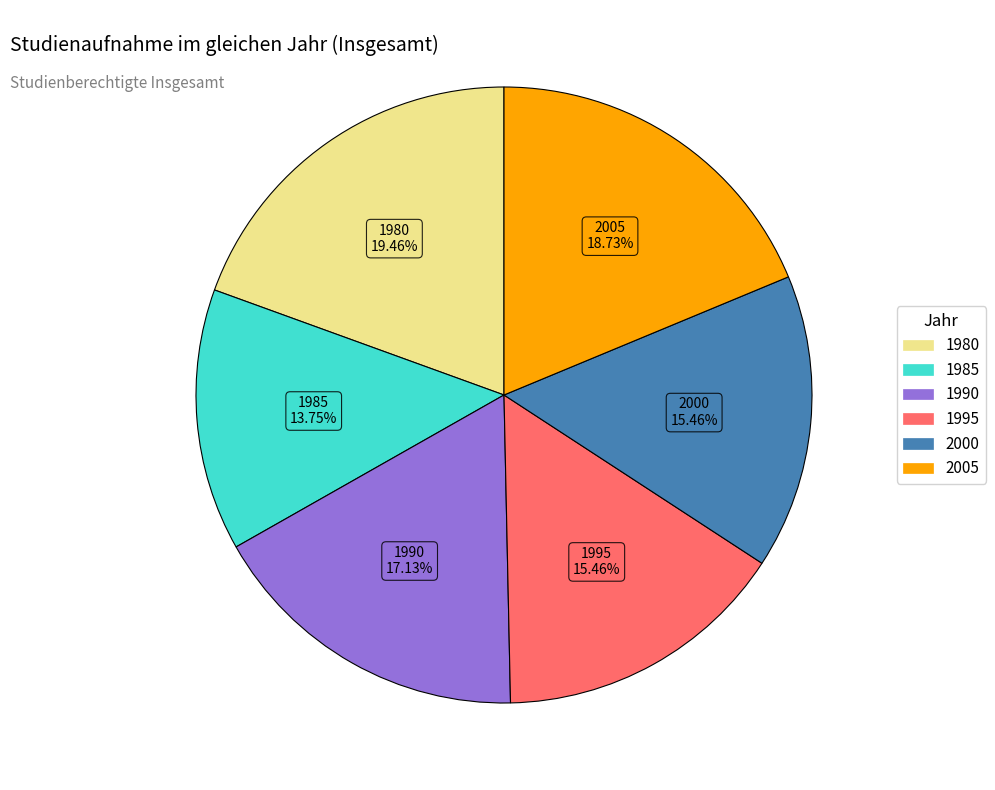

To the nearest percent, what is the combined percentage of 1980 and 2005?

38%